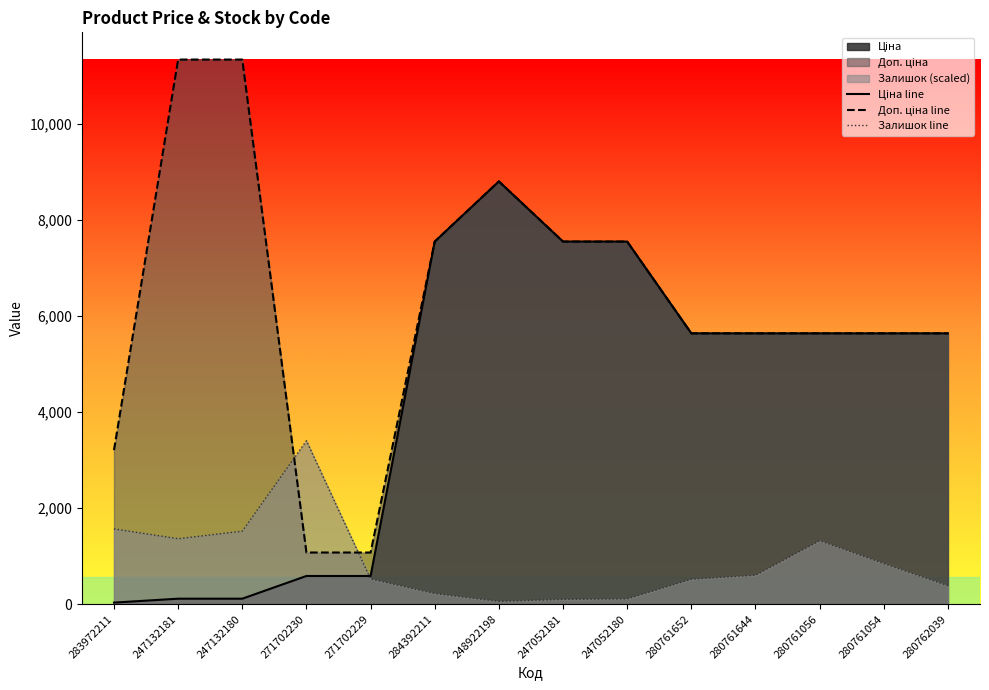

What is the sum of all Доп. ціна line values?

87637.2